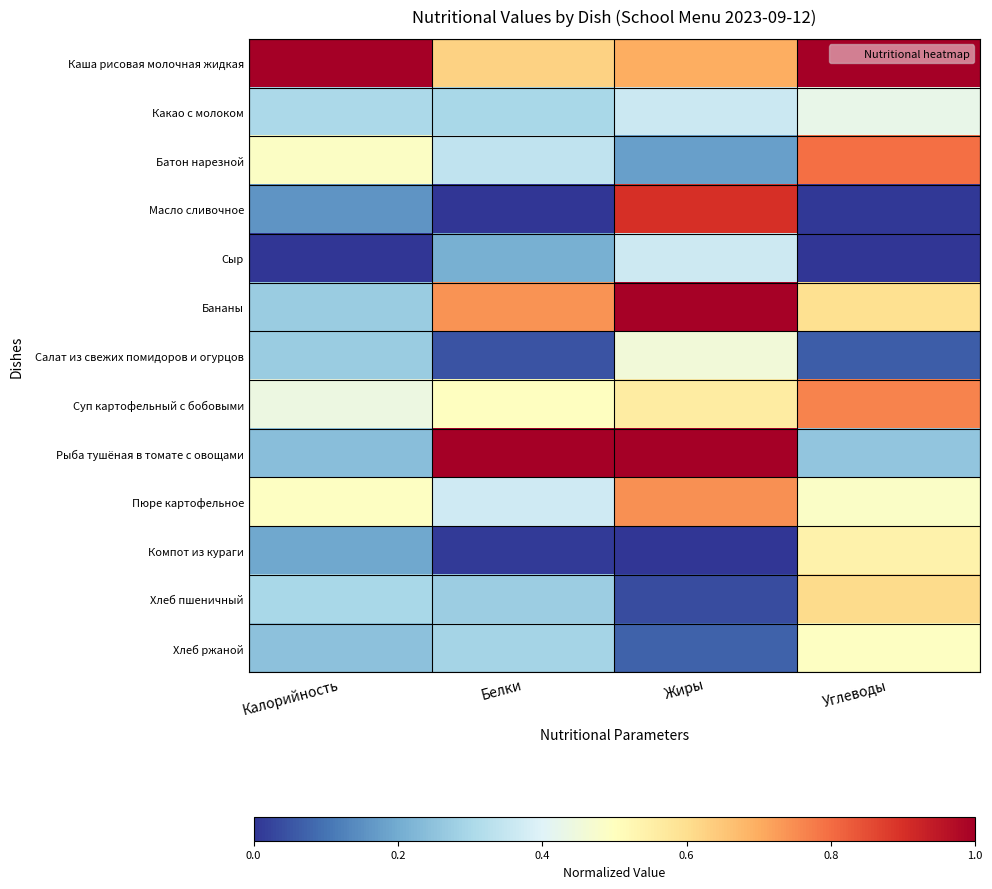

List the series in order of their peak value, lowest first.

Сыр, Какао с молоком, Салат из свежих помидоров и огурцов, Хлеб ржаной, Компот из кураги, Хлеб пшеничный, Пюре картофельное, Суп картофельный с бобовыми, Батон нарезной, Масло сливочное, Бананы, Каша рисовая молочная жидкая, Рыба тушёная в томате с овощами